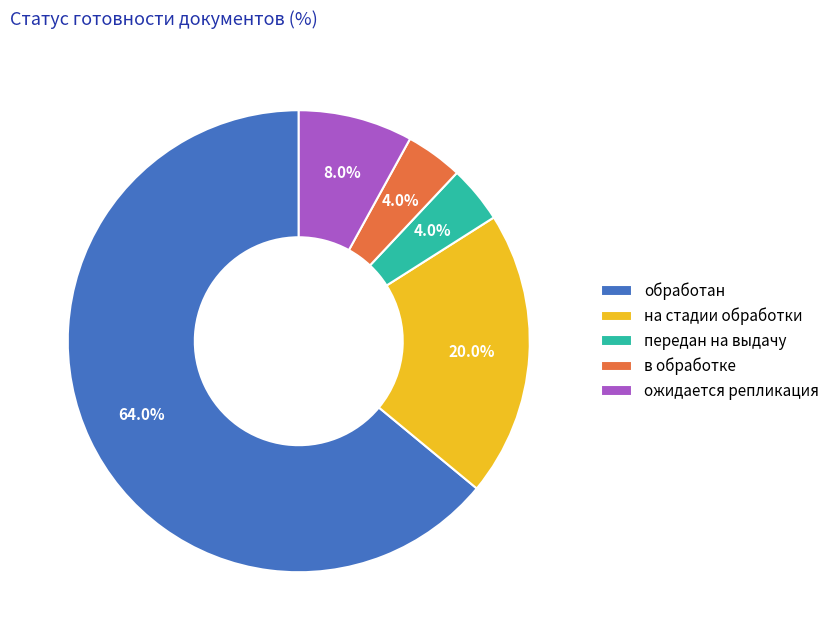

The ожидается репликация slice represents 1% of the pie. True or false?

False